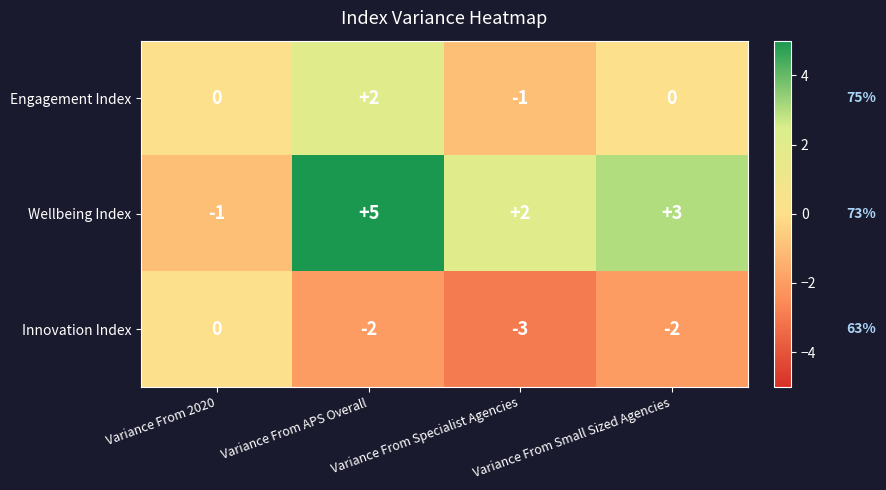

Is it true that Innovation Index equals -5 at Variance From Specialist Agencies?

False